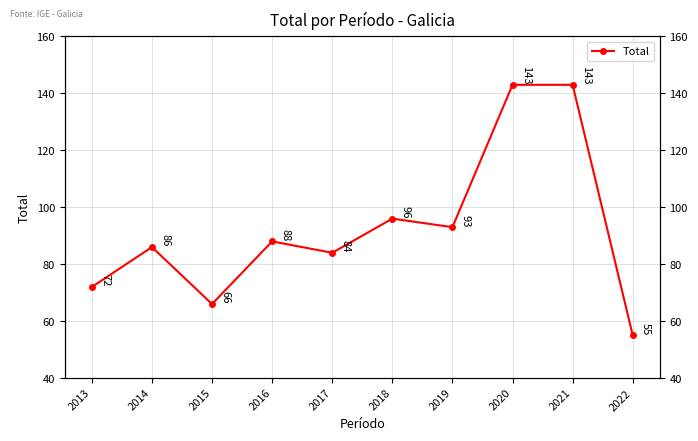

Reading left to right, transcribe all the data shown in this chart.

2013=72	2014=86	2015=66	2016=88	2017=84	2018=96	2019=93	2020=143	2021=143	2022=55